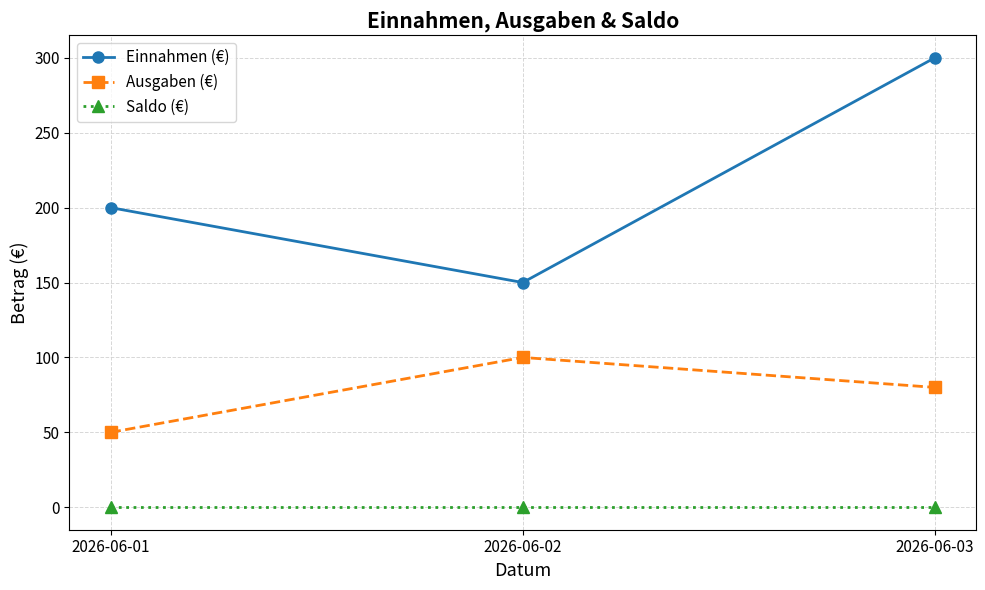

True or false: Saldo (€) has a value of 0 at 2026-06-01.

True